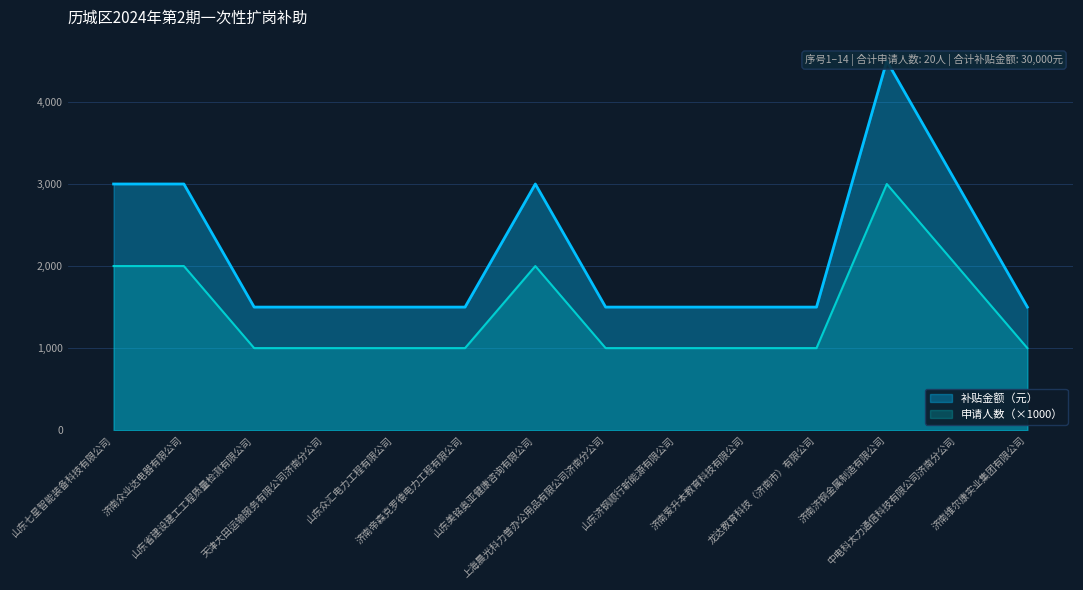

What is the ratio of the value at 山东美铭奥亚健康咨询有限公司 to the value at 济南众业达电器有限公司?

1.0